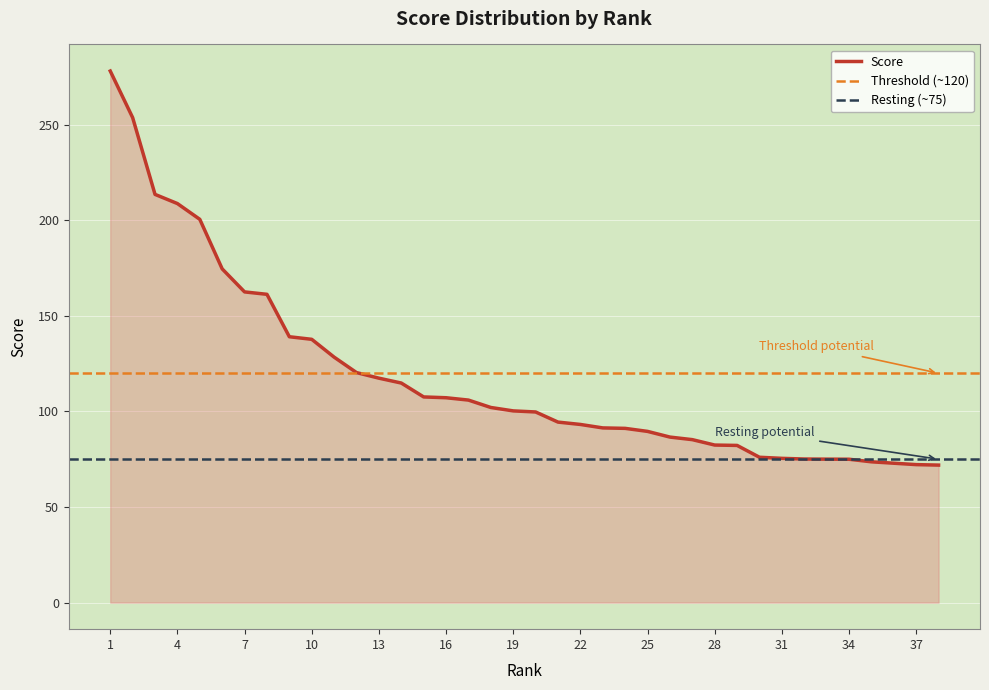

Reading left to right, list all the values displayed in this chart.

1=278.1	2=253.8	3=213.6	4=208.8	5=200.5	6=174.6	7=162.6	8=161.3	9=139.1	10=137.8	11=128.4	12=120.3	13=117.4	14=114.9	15=107.6	16=107.2	17=106.0	18=102.1	19=100.3	20=99.7	21=94.4	22=93.2	23=91.4	24=91.2	25=89.6	26=86.6	27=85.3	28=82.4	29=82.2	30=76.0	31=75.5	32=75.1	33=75.0	34=75.0	35=73.7	36=72.9	37=72.2	38=71.9